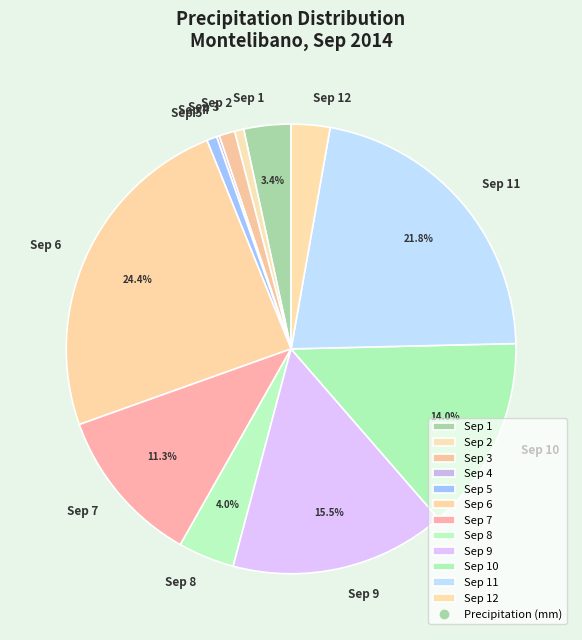

True or false: Sep 7 accounts for 11% of the total.

True